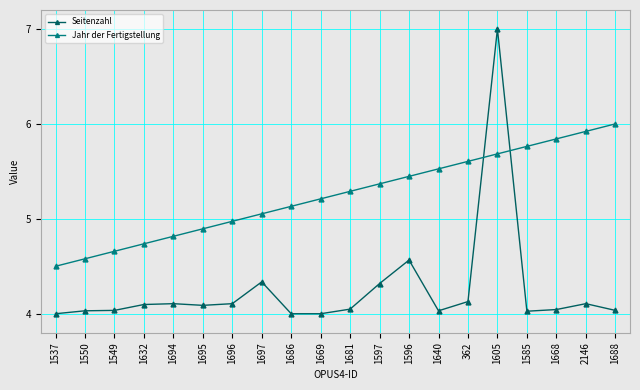

Is the value of Jahr der Fertigstellung at 1681 greater than the value of Seitenzahl at 1585?

Yes